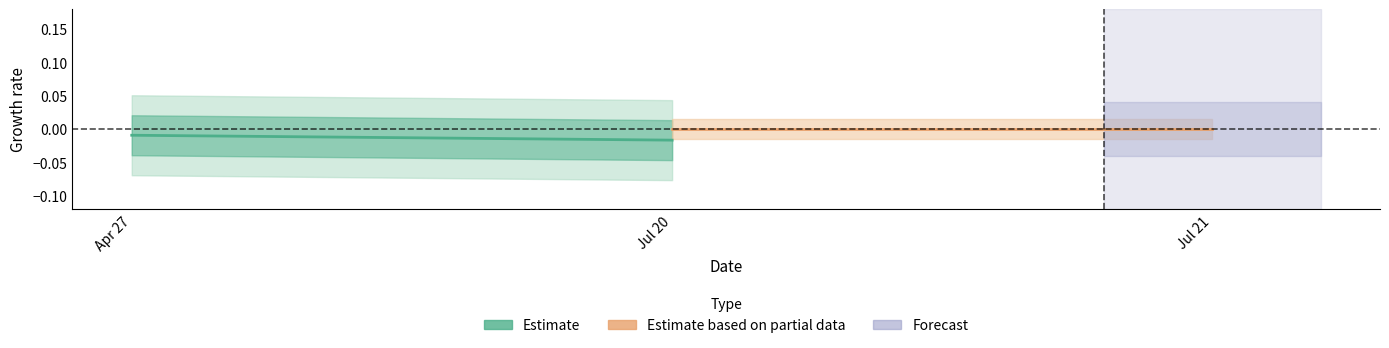

The Estimate series shows -0.0 at Apr 27. True or false?

True